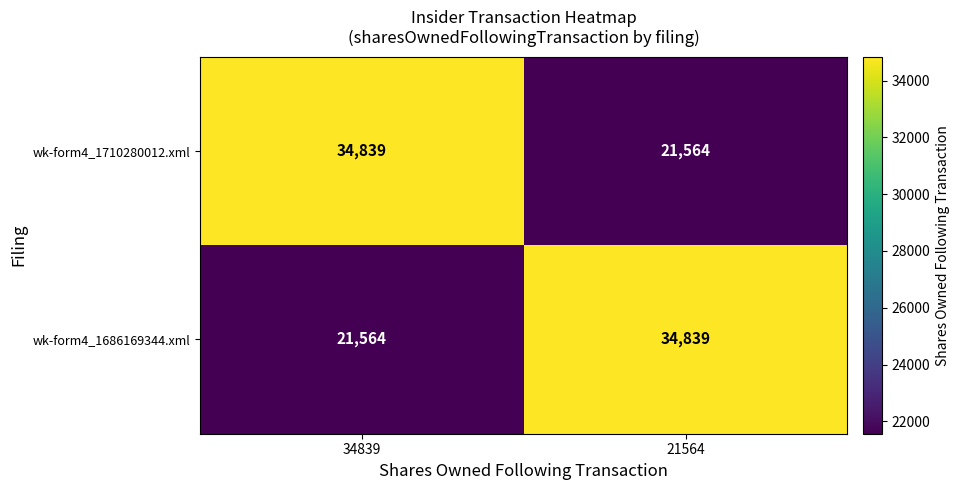

At 21564, list the series in order from smallest to largest.

wk-form4_1710280012.xml, wk-form4_1686169344.xml